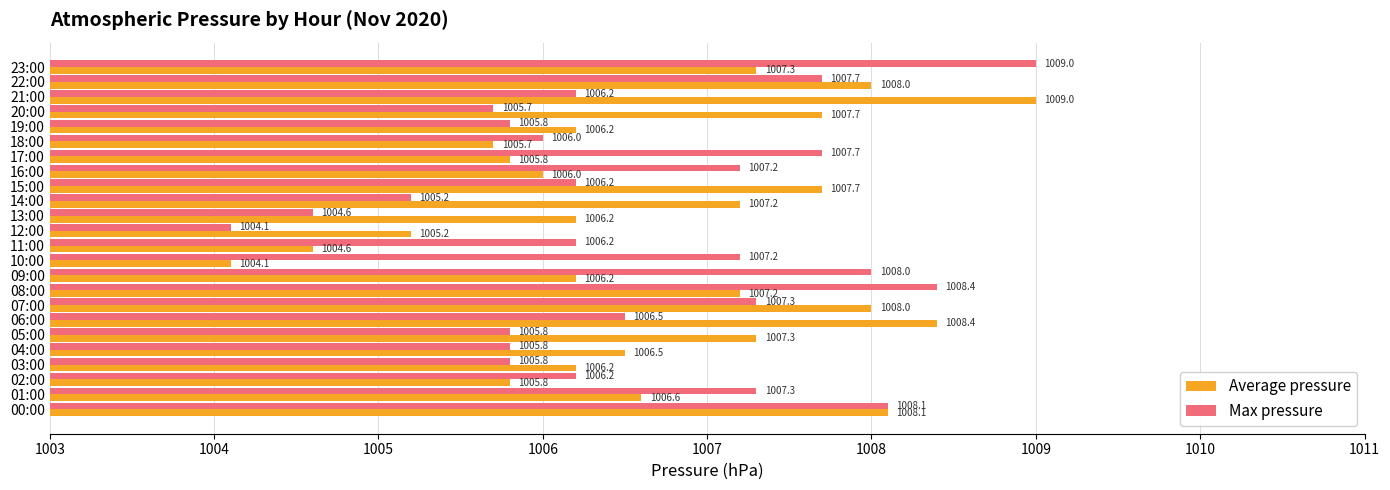

What is the highest value of the Average pressure series?

1009.0